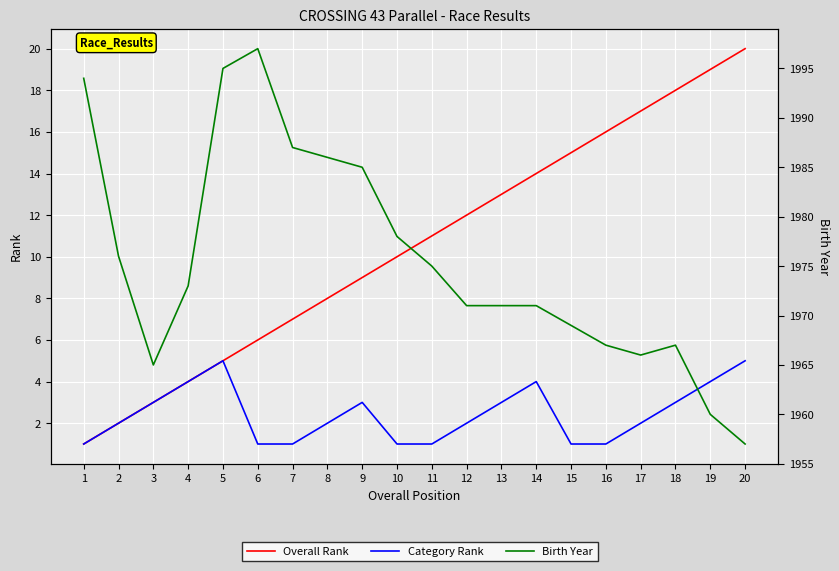

What is the value of the Birth Year point at the 17th from the left?

1966